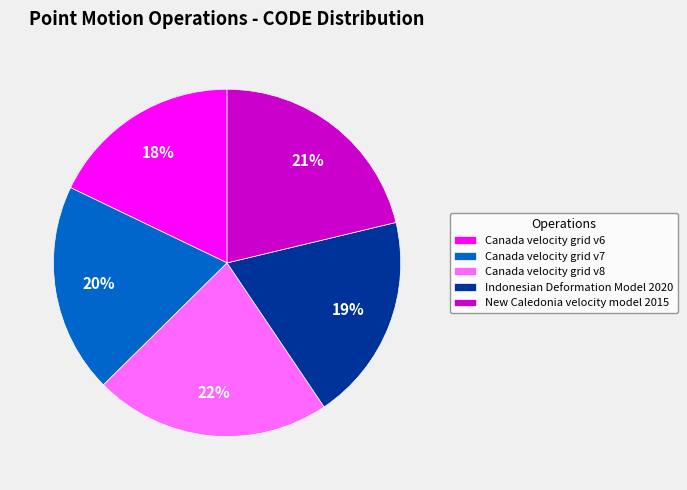

What percentage is the Canada velocity grid v8 slice, to the nearest percent?

22%